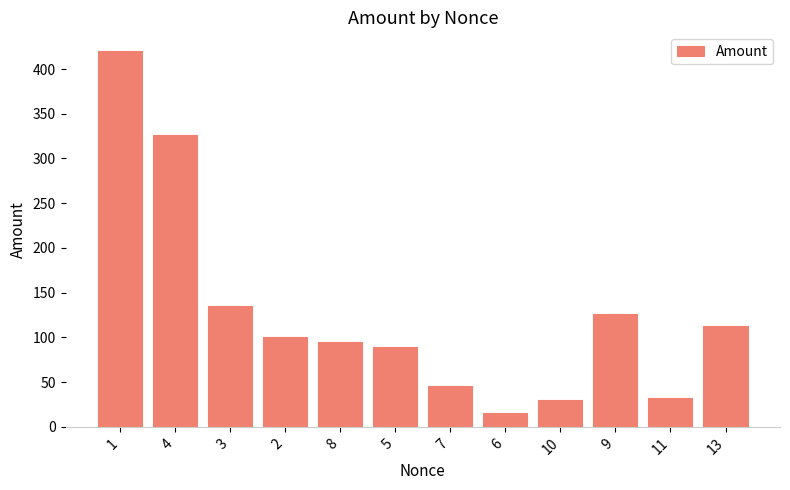

The chart shows a value of 138.6 at 2. True or false?

False